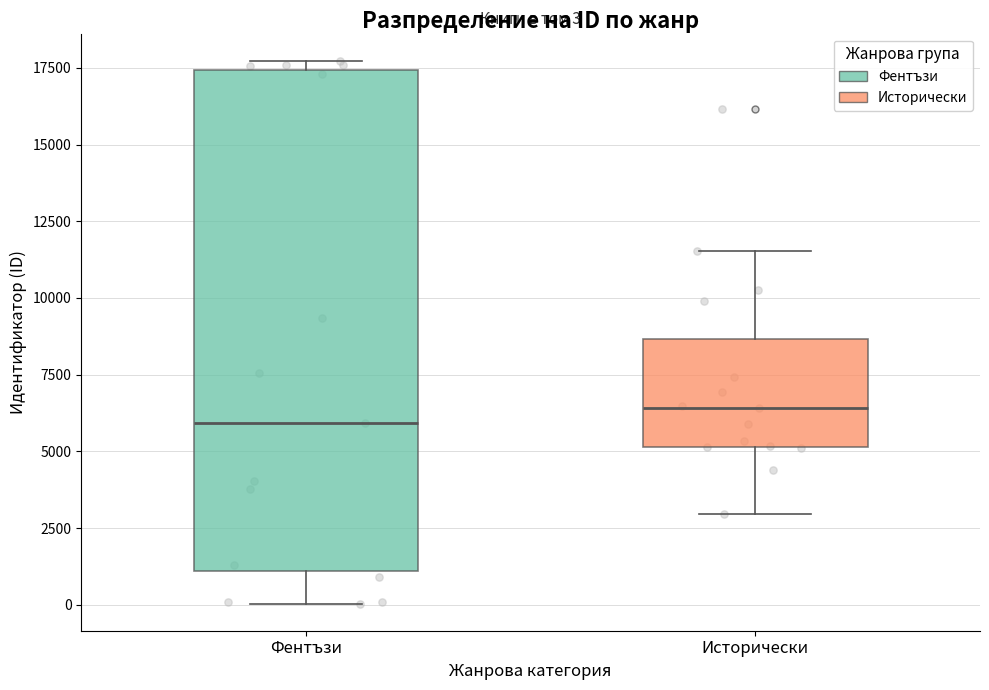

Comparing the boxes themselves (not the whiskers), which one is the tallest?

Фентъзи